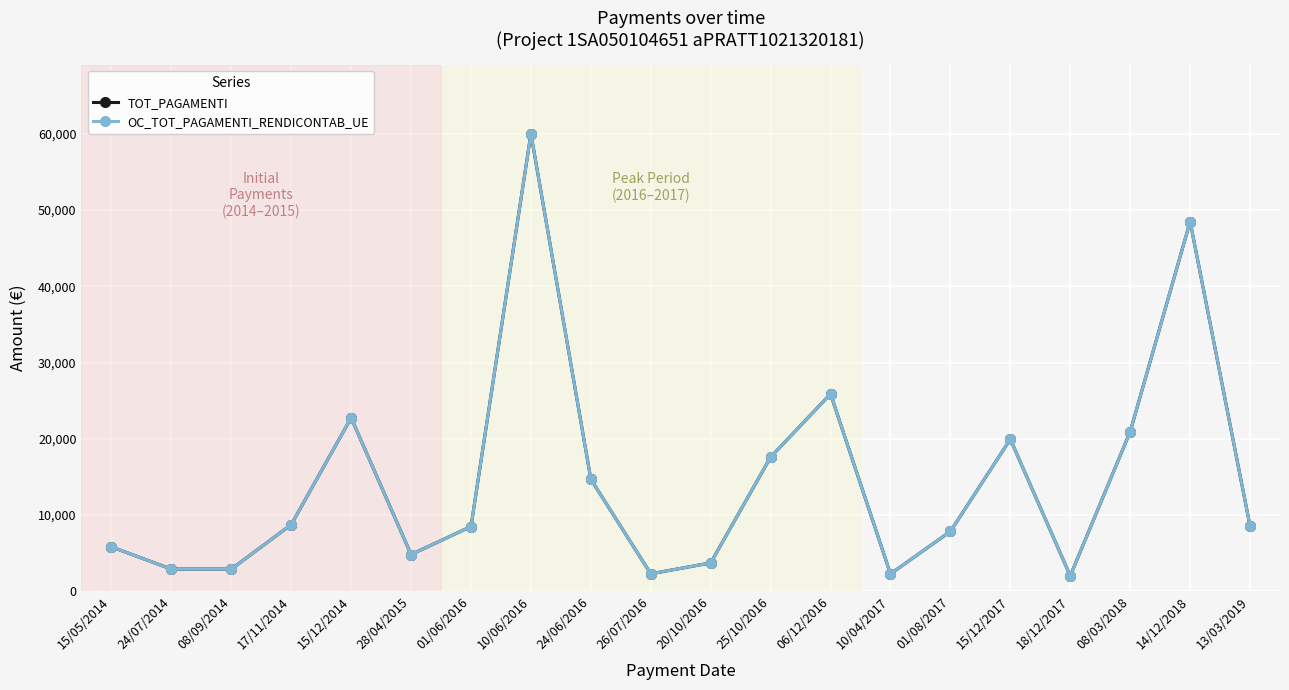

Does the chart have visible grid lines?

Yes